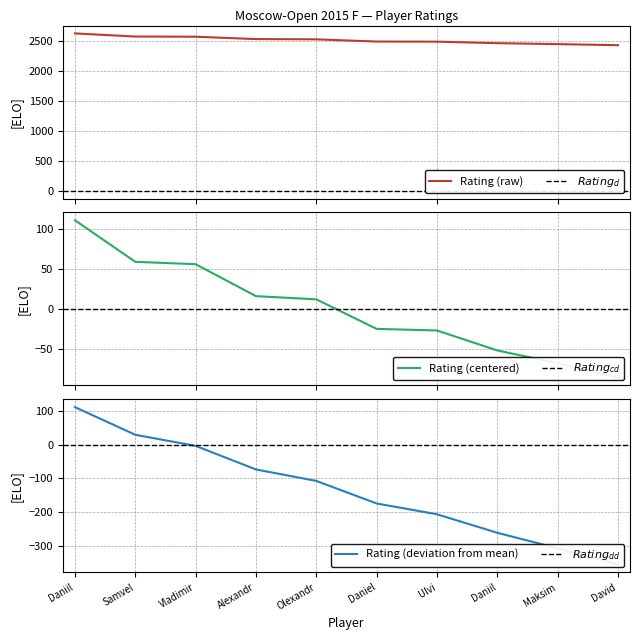

What is the lowest value of the Rating (raw) series?

2435